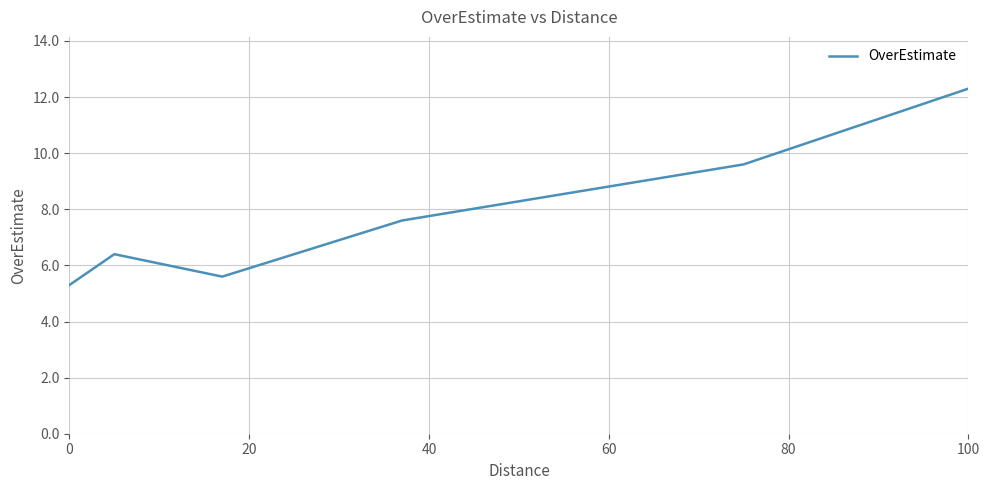

How many interior local peaks (higher than both neighbors) does the data have?

1